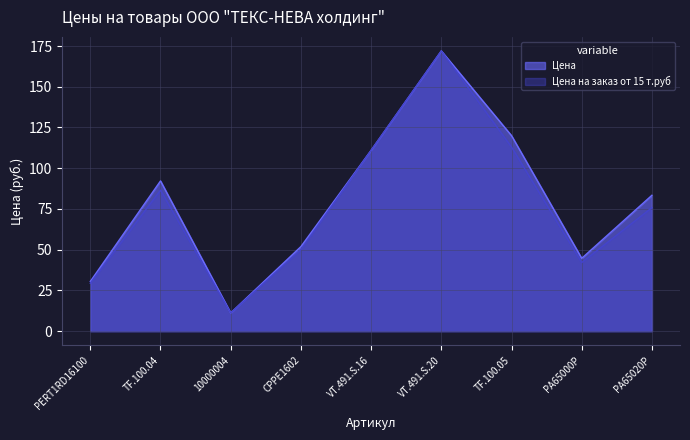

How many values in the Цена на заказ от 15 т.руб series exceed 75?

5